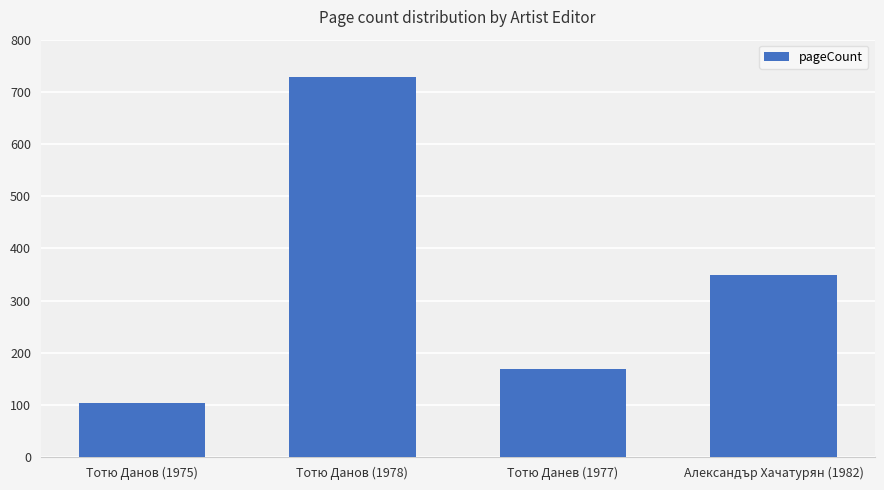

What is the smallest value displayed?

104